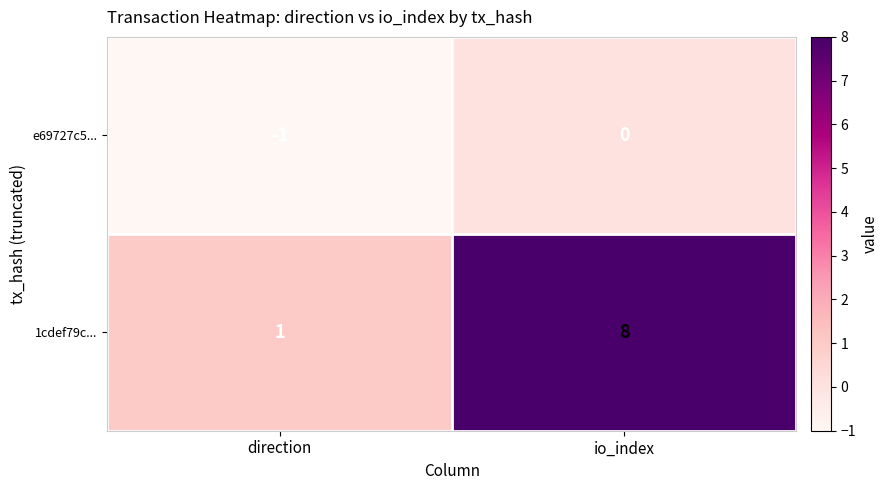

Which series has the widest spread of values?

1cdef79c...